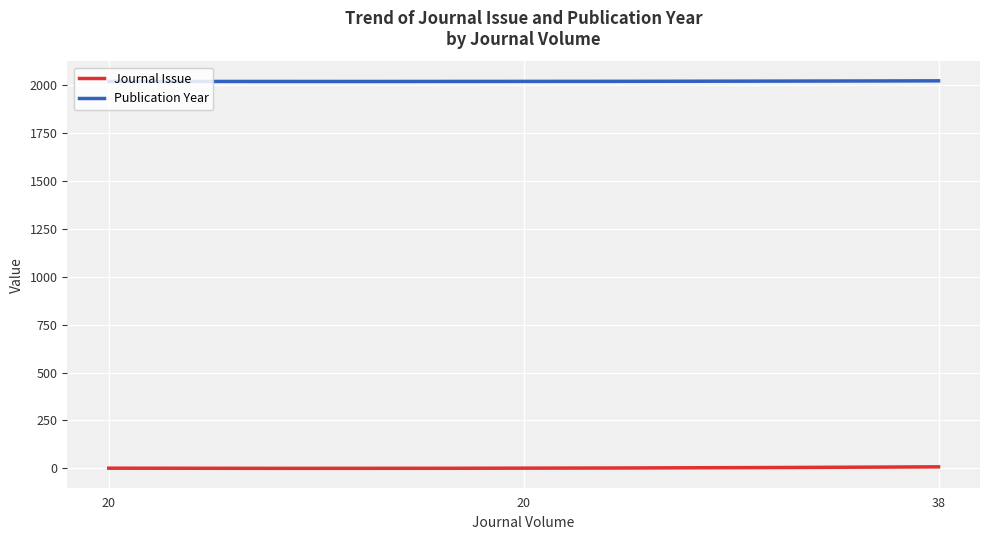

True or false: Publication Year and Journal Issue cross at least once.

False